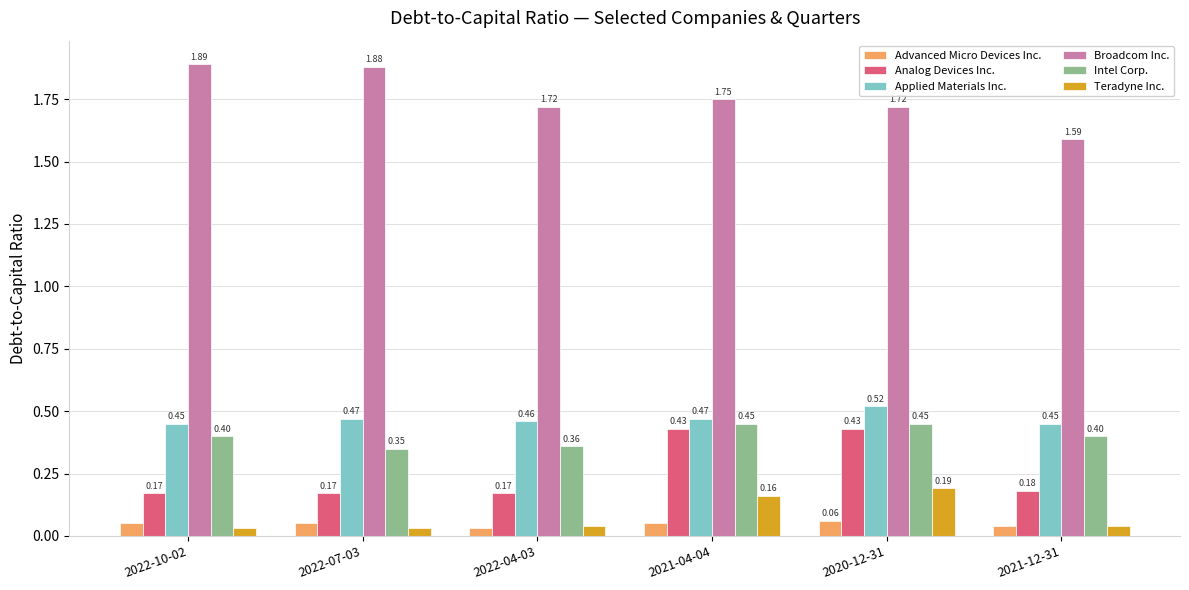

Are the bars grouped side by side (vs. stacked)?

Yes